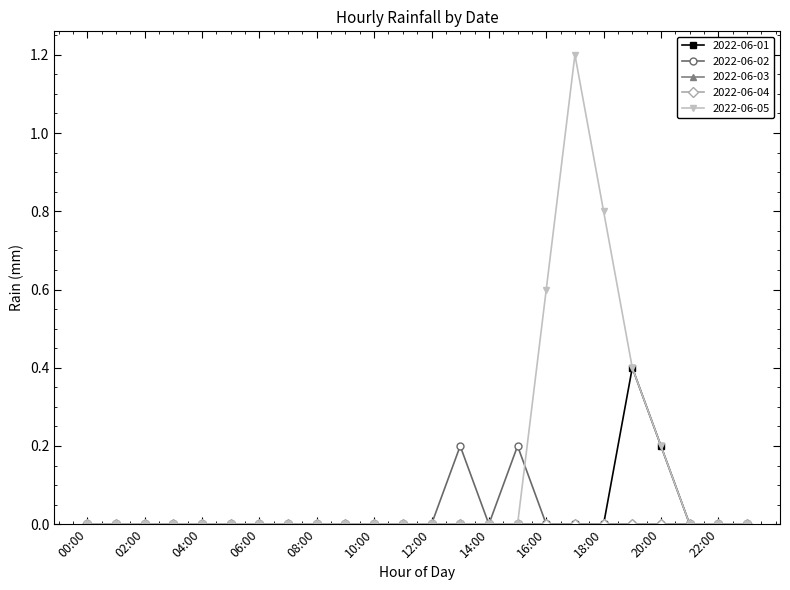

List the labels in order of 2022-06-02 value, smallest first.

00:00, 01:00, 02:00, 03:00, 04:00, 05:00, 06:00, 07:00, 08:00, 09:00, 10:00, 11:00, 12:00, 14:00, 16:00, 17:00, 18:00, 19:00, 20:00, 21:00, 22:00, 23:00, 13:00, 15:00